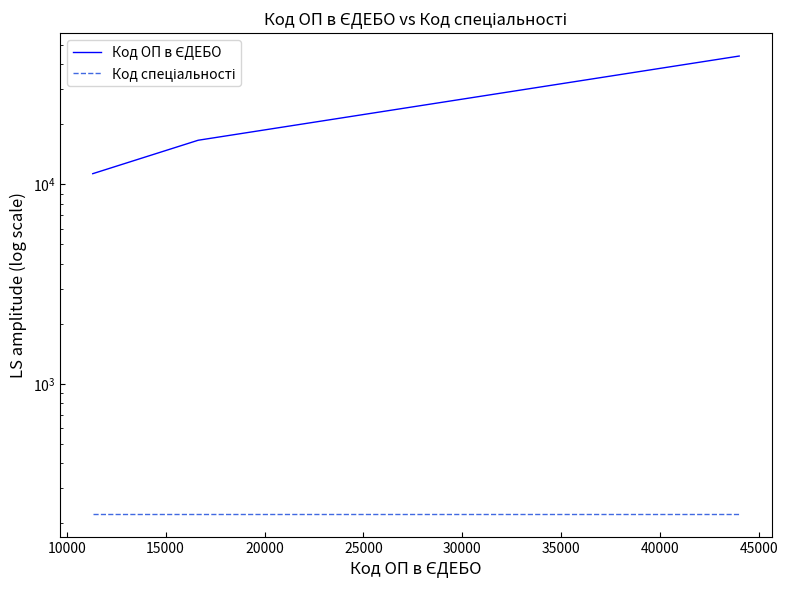

The value of Код ОП в ЄДЕБО at 15000 is 74343. True or false?

False